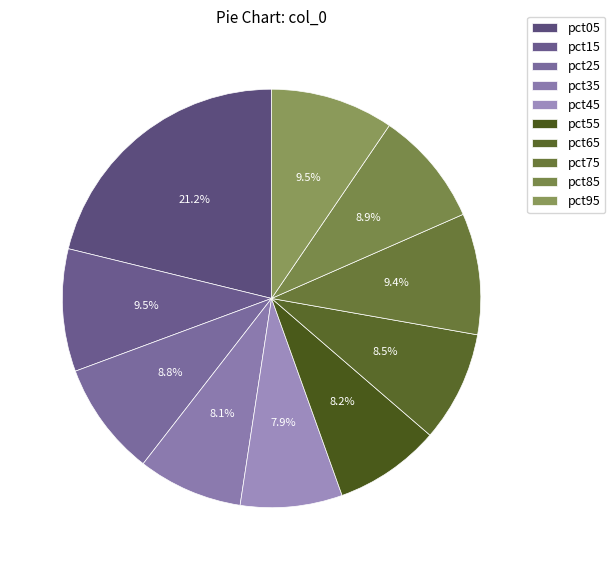

Between pct05 and pct15, which is larger?

pct05